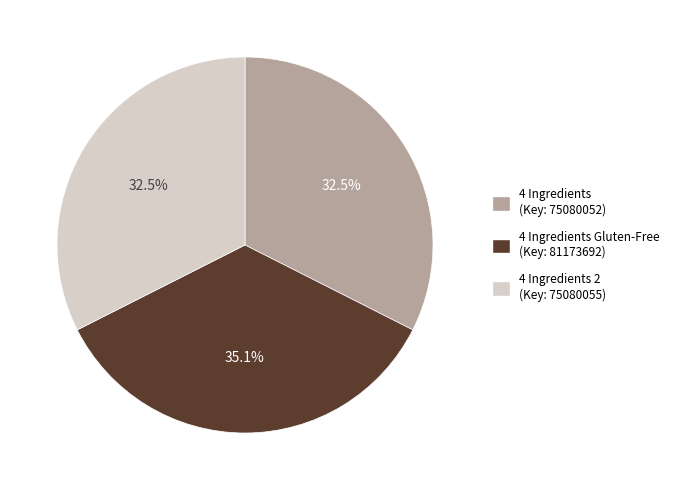

How many slices are in this pie chart?

3